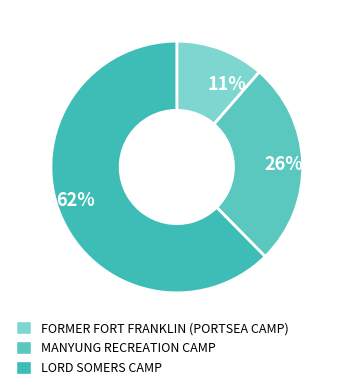

To the nearest percent, what is the difference between the LORD SOMERS CAMP and MANYUNG RECREATION CAMP slice percentages?

36%